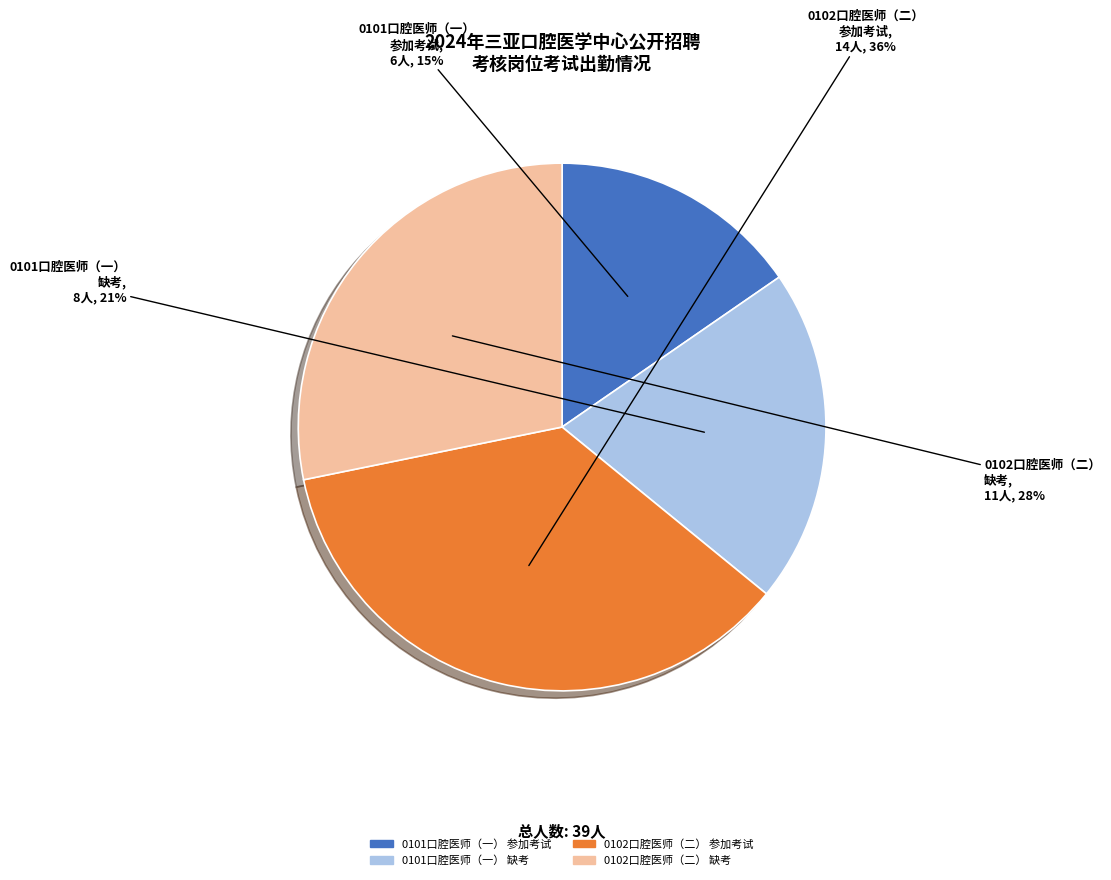

Does any single category account for the majority?

No